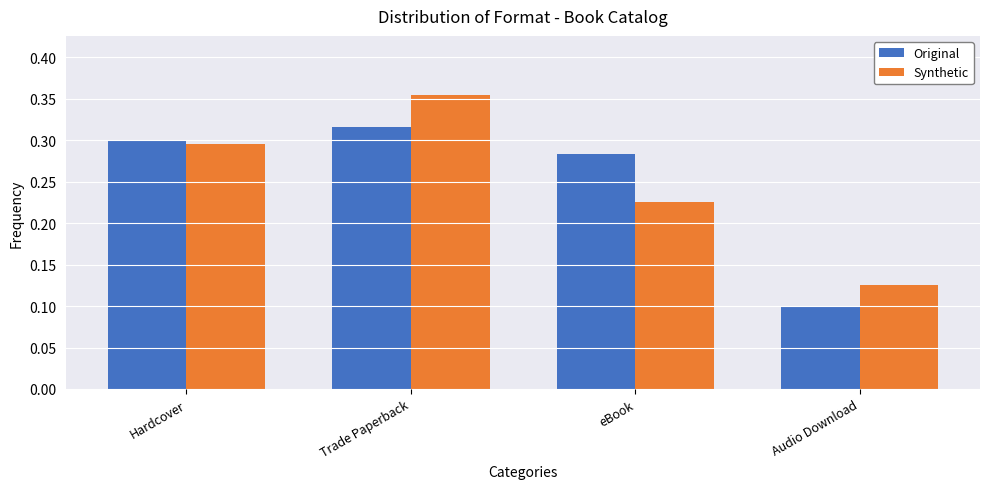

Between Trade Paperback and eBook, which series saw the biggest shift?

Synthetic